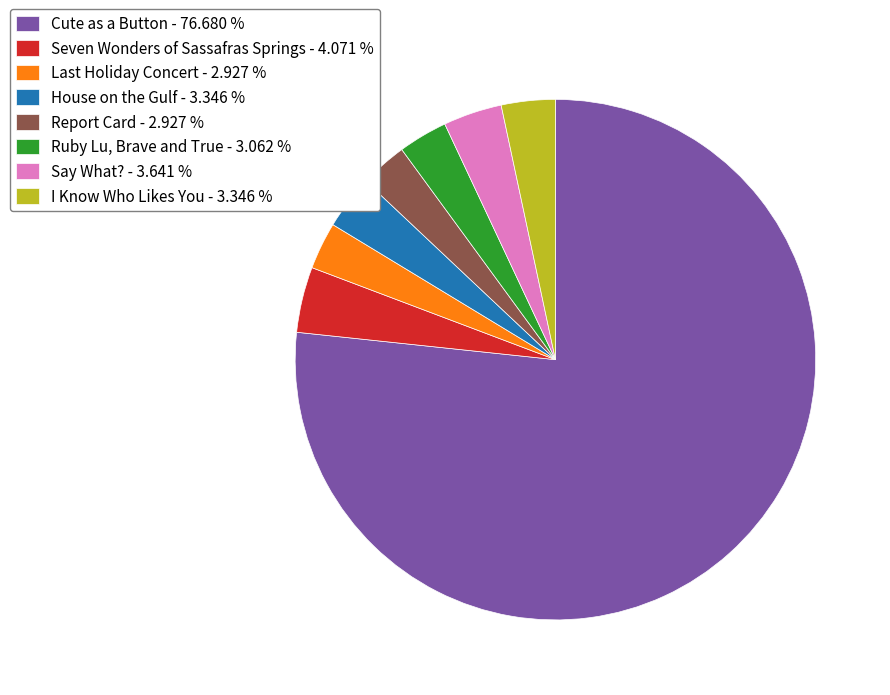

Which has a higher value, House on the Gulf - 3.346 % or Cute as a Button - 76.680 %?

Cute as a Button - 76.680 %